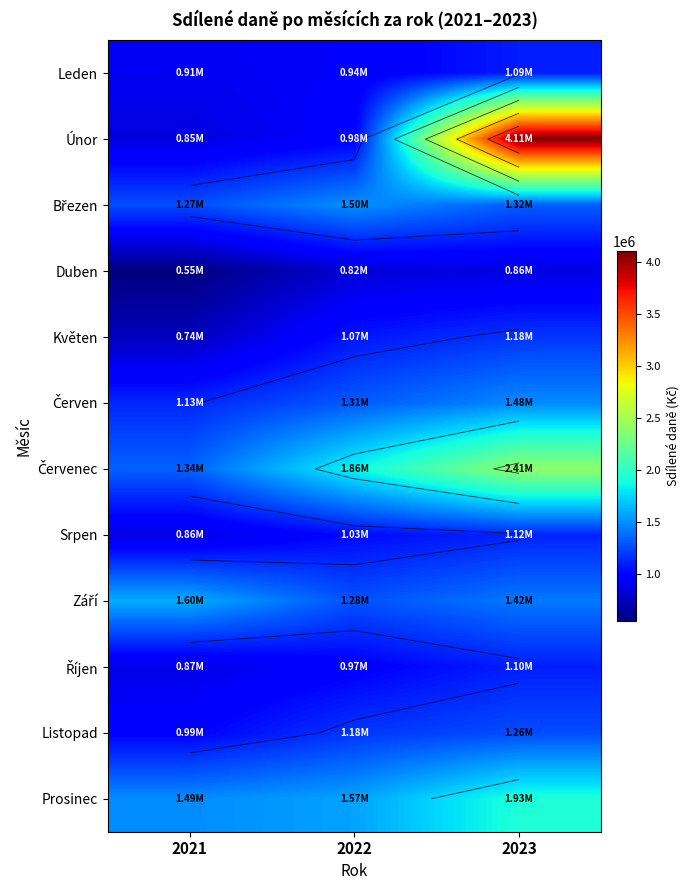

List the labels in order of Květen value, smallest first.

2021, 2022, 2023